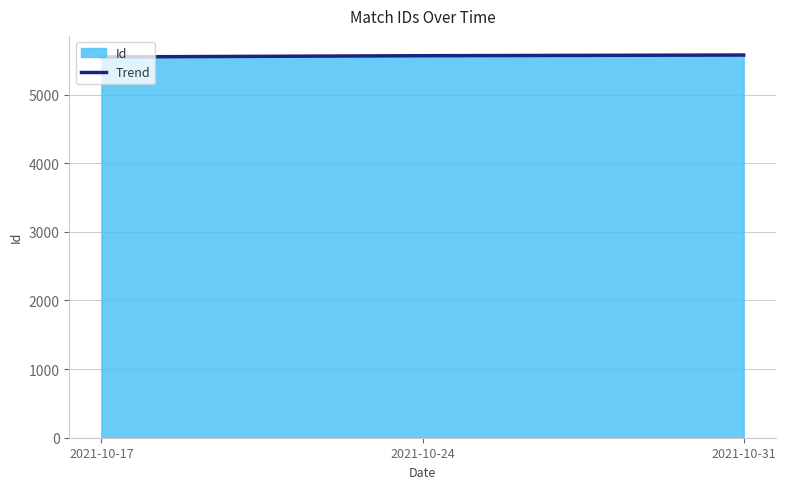

What is the ratio of the value at 2021-10-31 to the value at 2021-10-24?

1.0